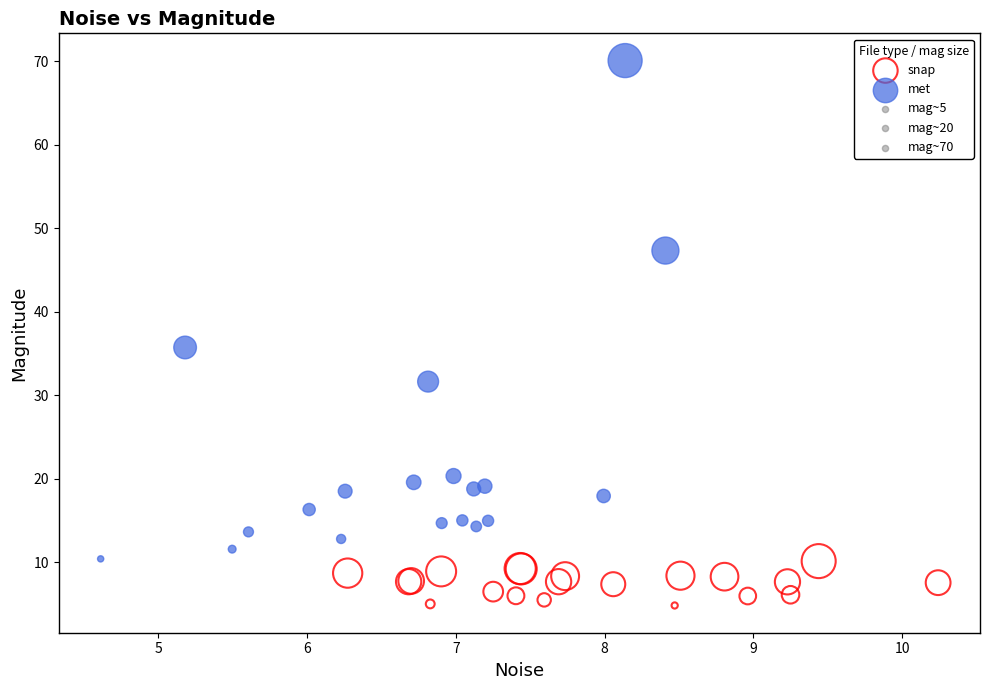

Which series reaches the minimum Y coordinate?

snap